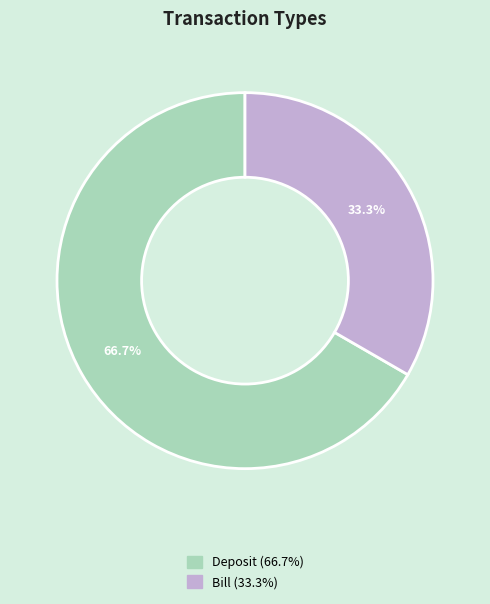

What is the ratio of the value at Bill to the value at Deposit?

0.5